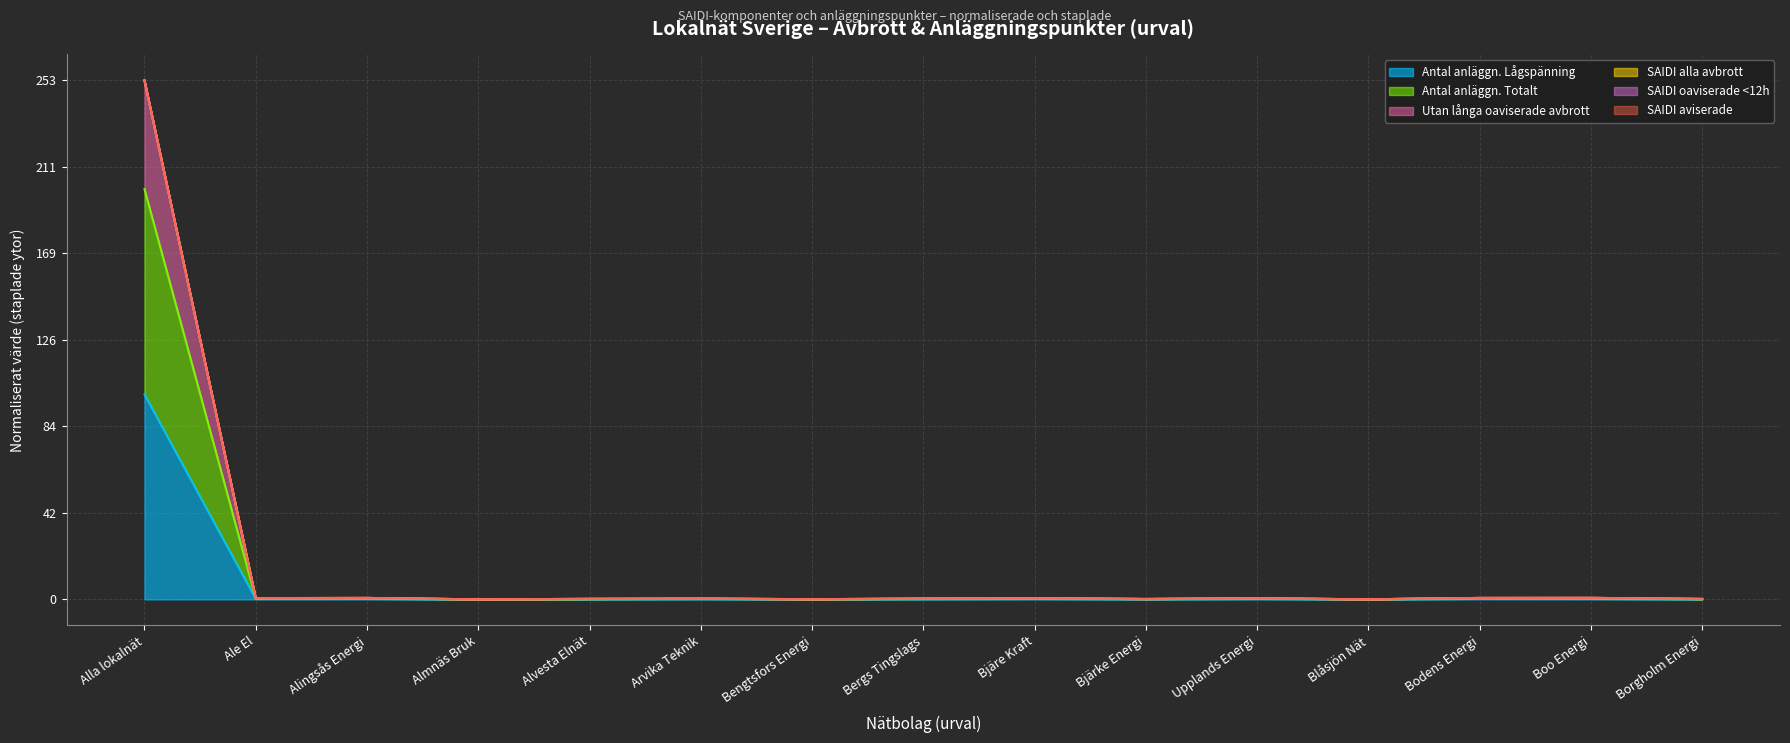

The Antal anläggn. Totalt series shows 0.5 at Boo Energi. True or false?

True